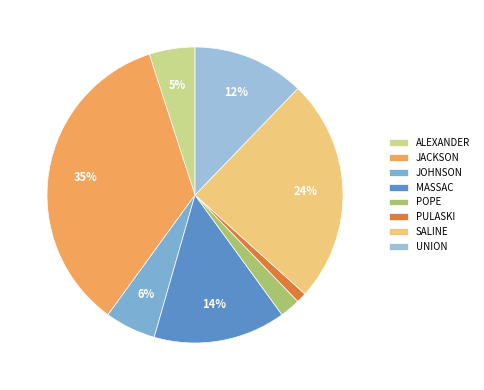

Is UNION the majority of the pie?

No